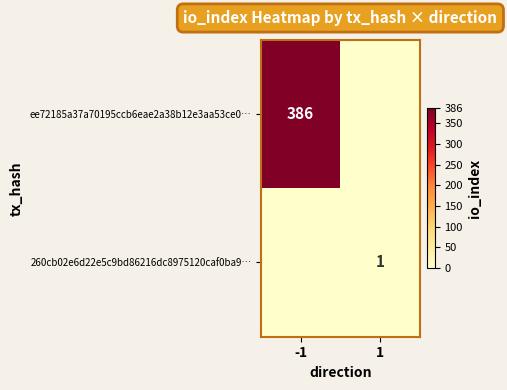

The value of ee72185a37a70195ccb6eae2a38b12e3aa53ce0… at -1 is 386. True or false?

True